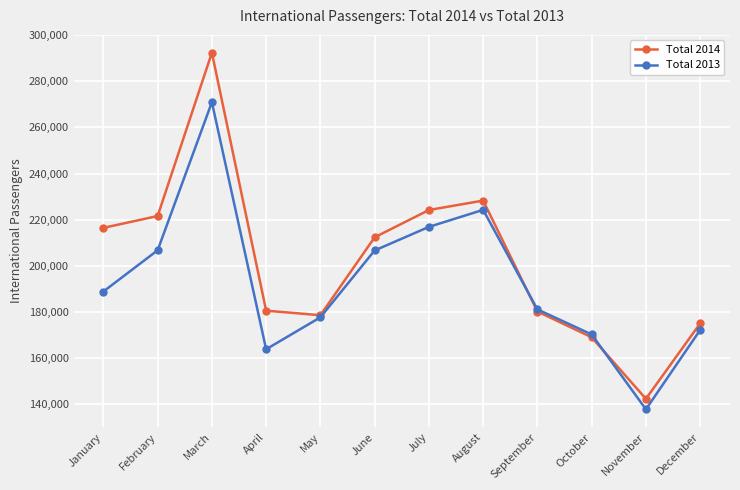

Which series has the largest total across all categories?

Total 2014